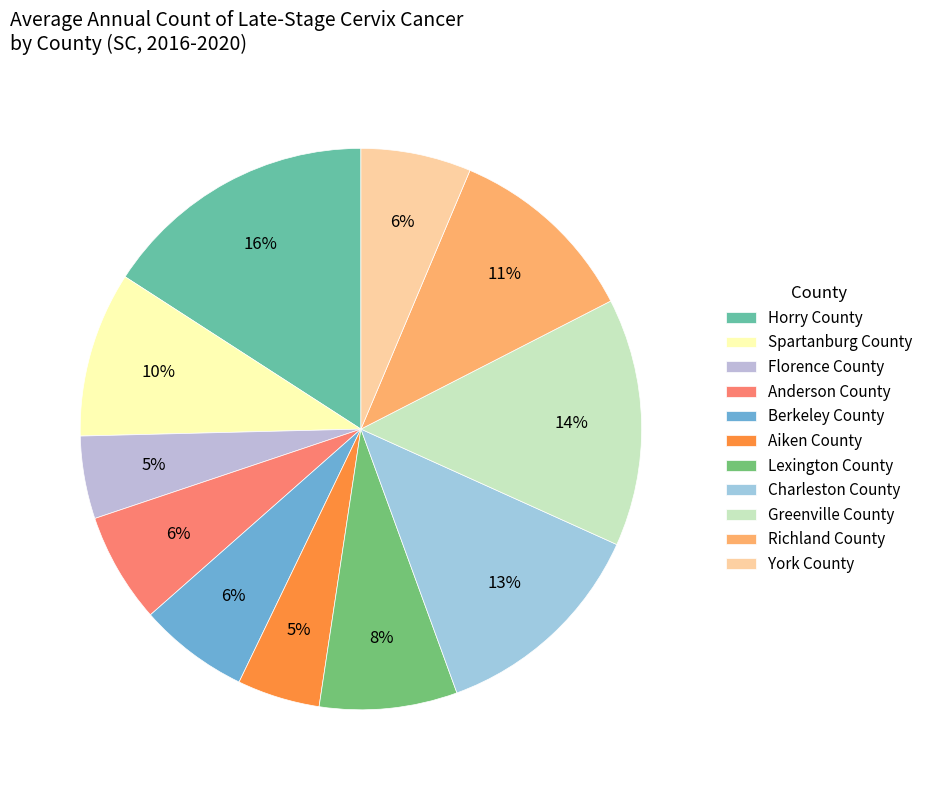

Between Aiken County and Berkeley County, which is larger?

Berkeley County